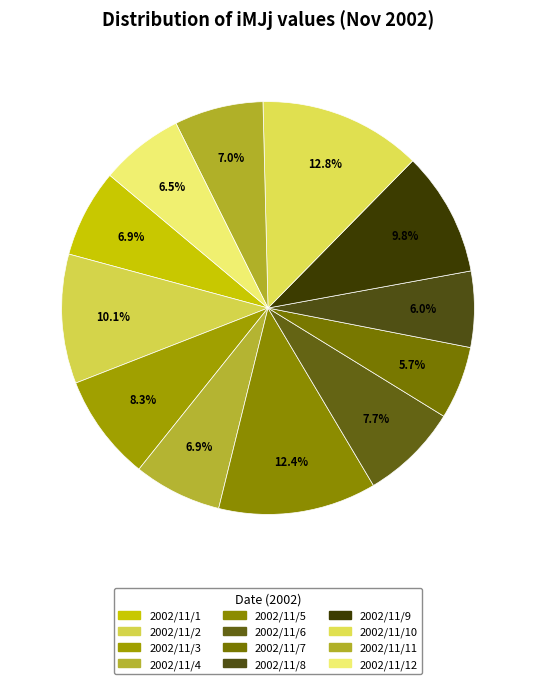

Count the number of slices in the pie.

12